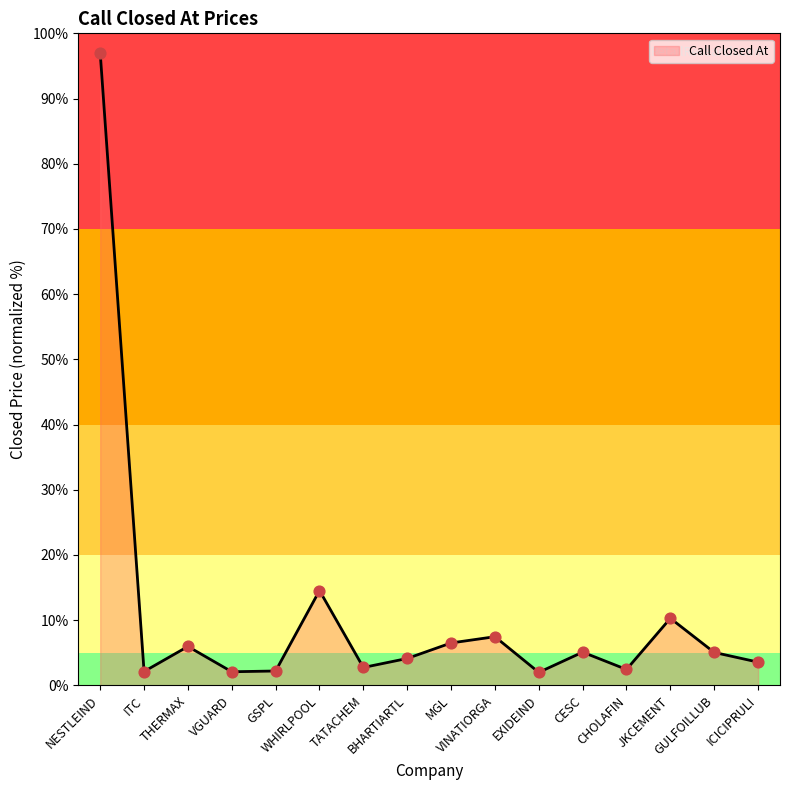

Which has a higher value, VGUARD or VINATIORGA?

VINATIORGA